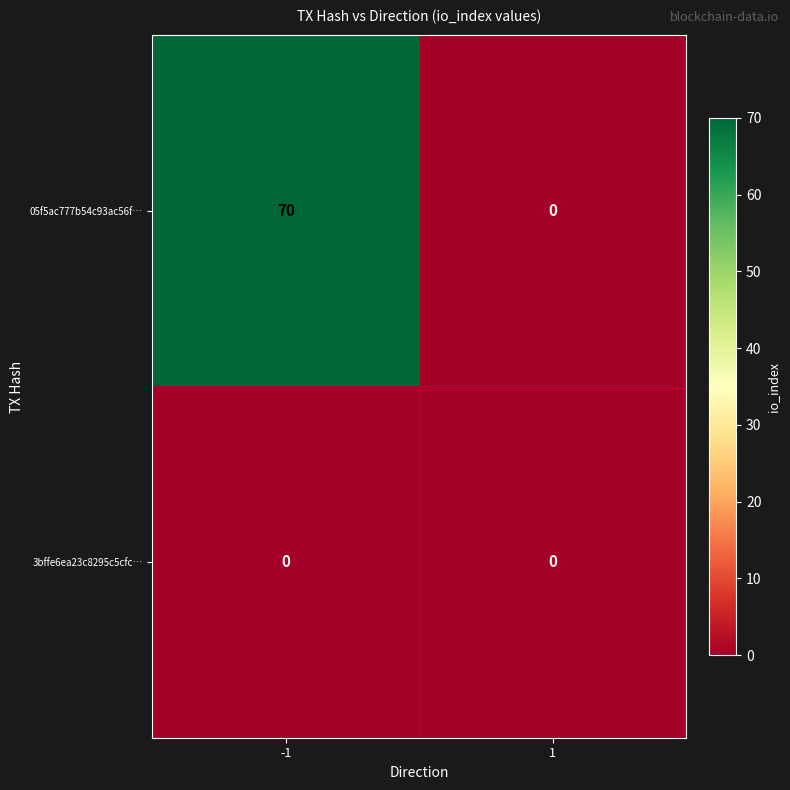

Which series has the largest total across all categories?

05f5ac777b54c93ac56f…